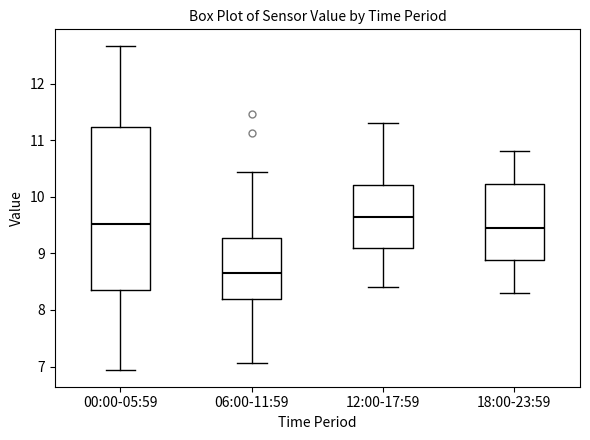

Which box's median line is the highest?

12:00-17:59